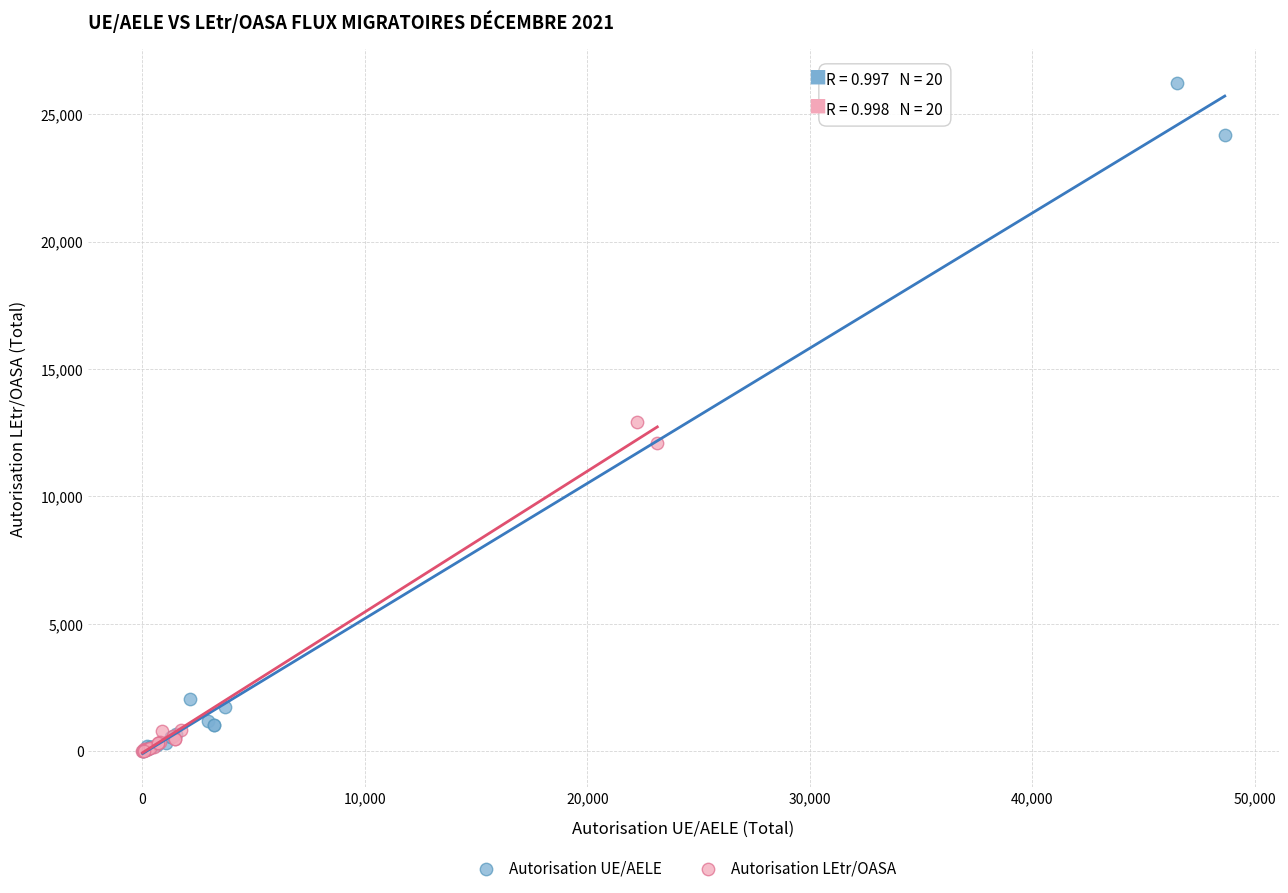

What are all the series names shown in the legend?

Autorisation UE/AELE, Autorisation LEtr/OASA